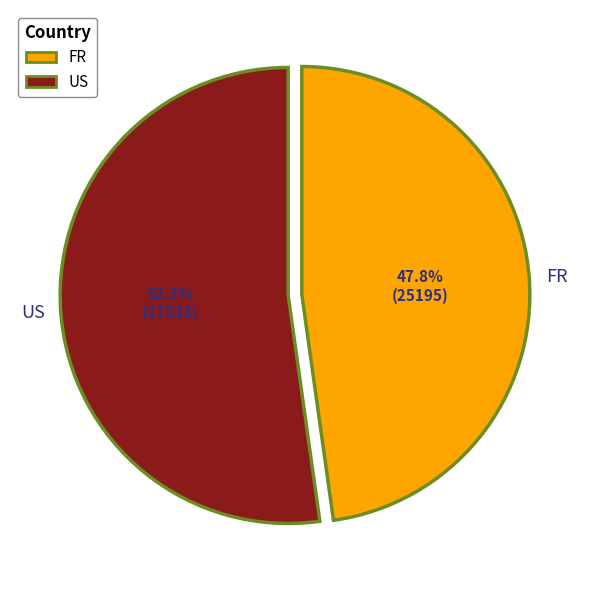

Is there a majority slice in this chart?

Yes